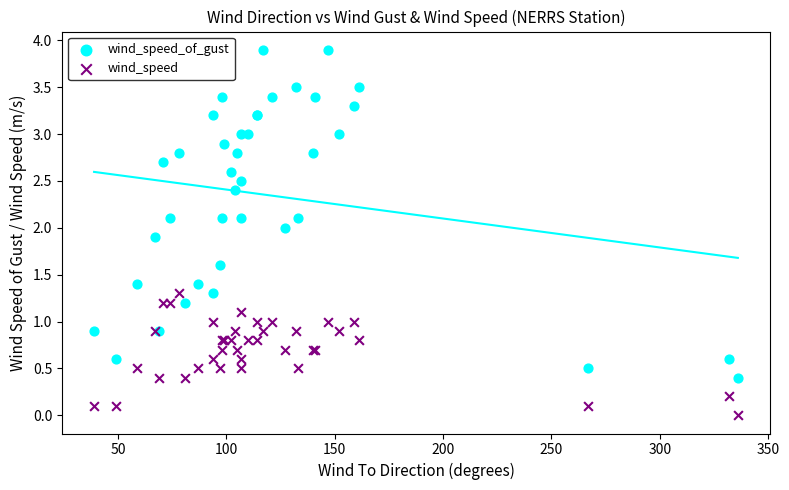

Which series contains the lowest Y value?

wind_speed